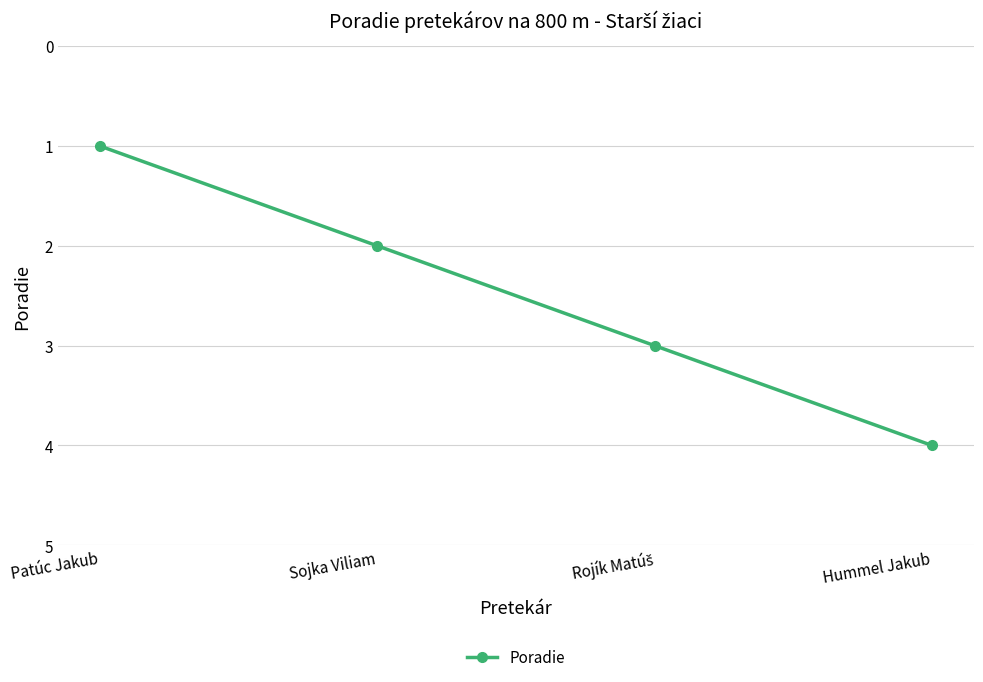

What is the label of the 4th point from the right?

Patúc Jakub